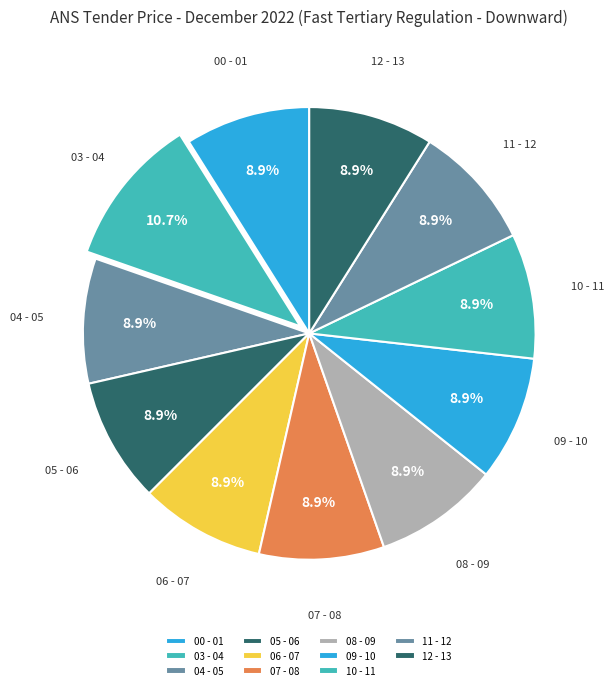

To the nearest percent, what percentage of the pie is 03 - 04?

11%